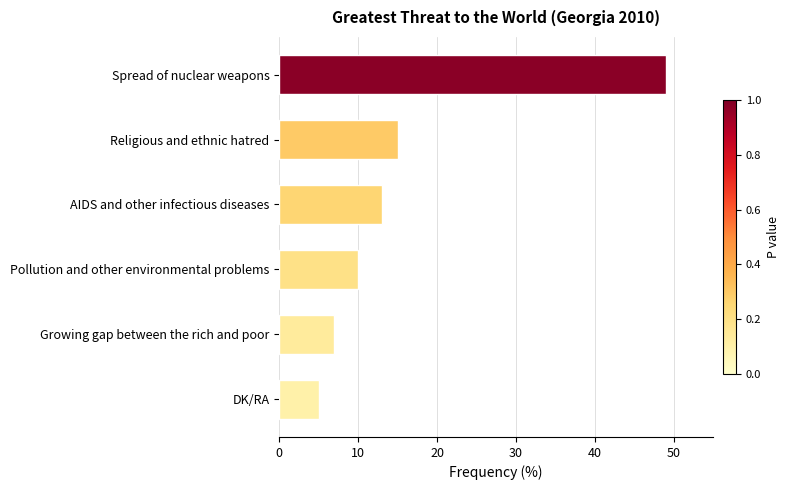

The chart shows a value of 7 at Pollution and other environmental problems. True or false?

False